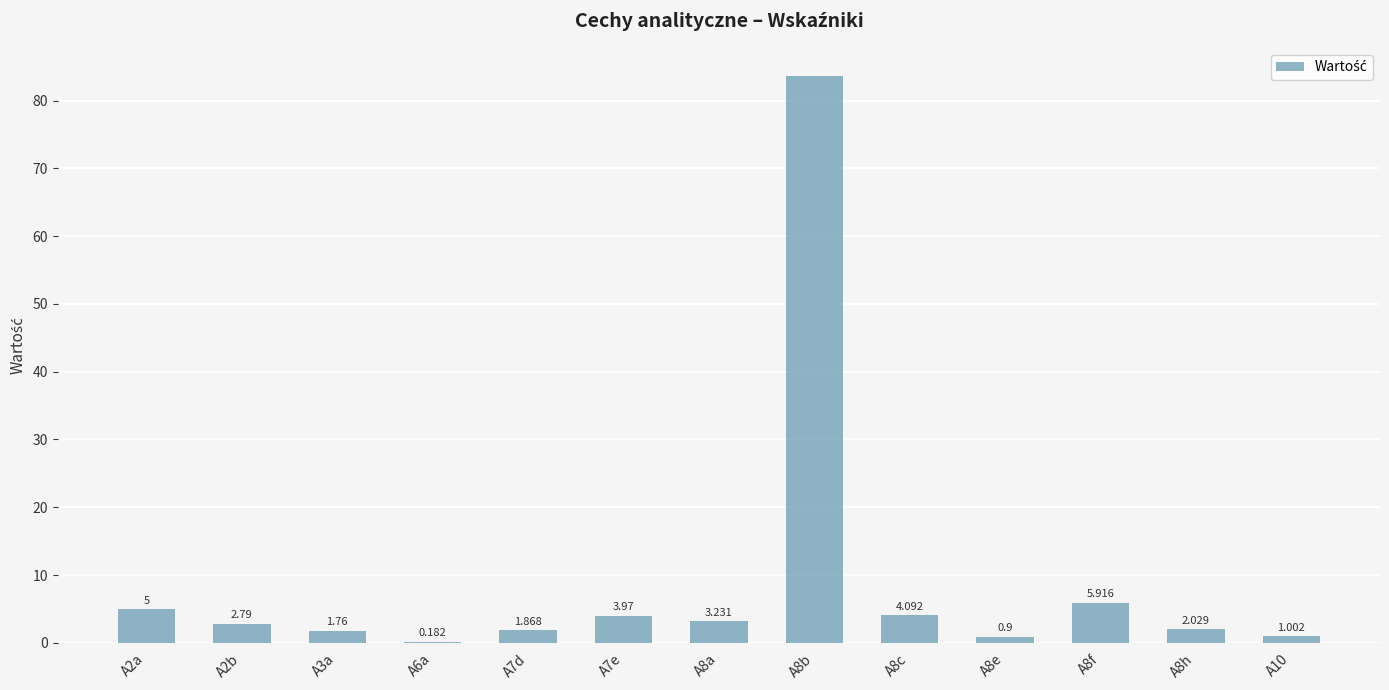

Approximately how many times larger is the value at A2b compared to A7e?

0.7